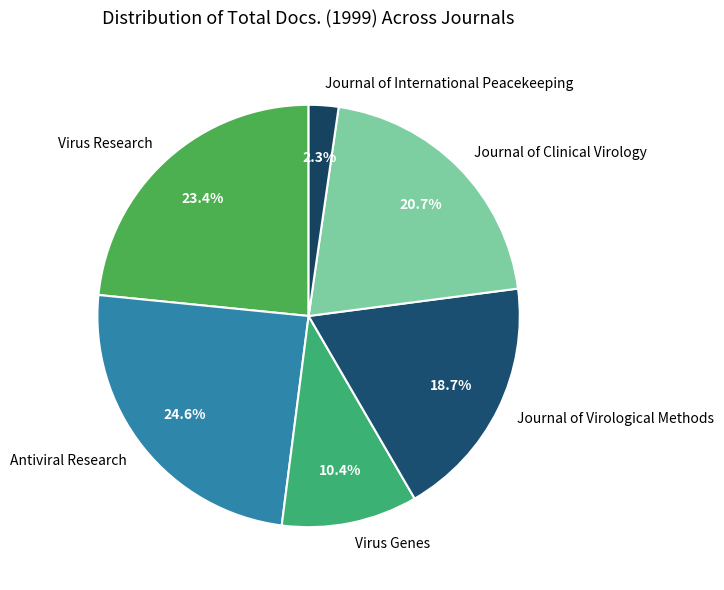

True or false: Journal of Clinical Virology accounts for 21% of the total.

True